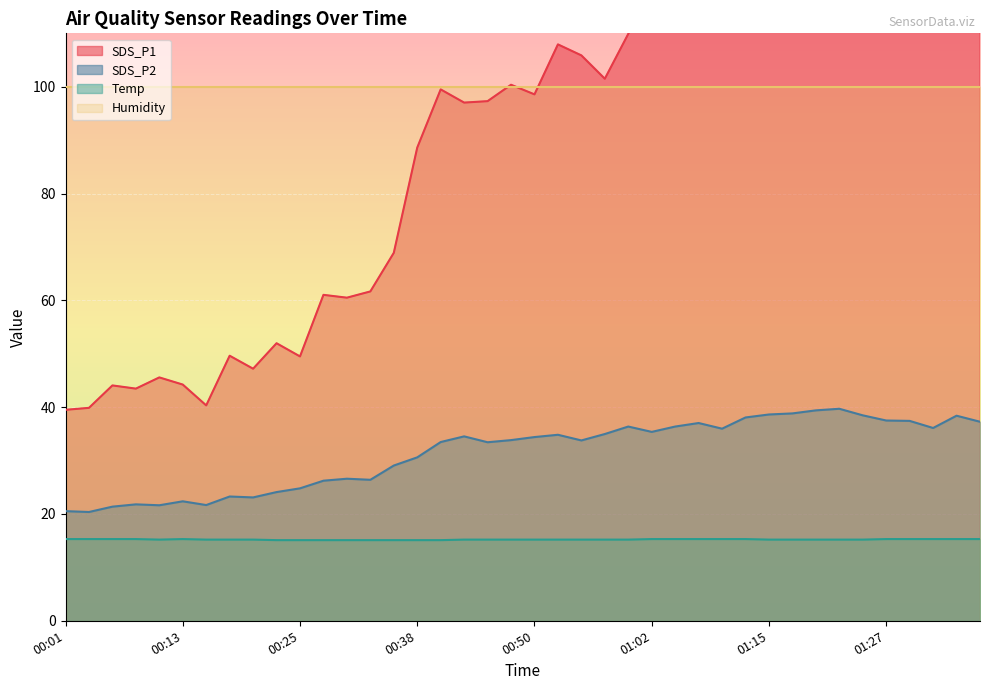

Is it true that SDS_P2 equals 30.6 at 00:38?

True